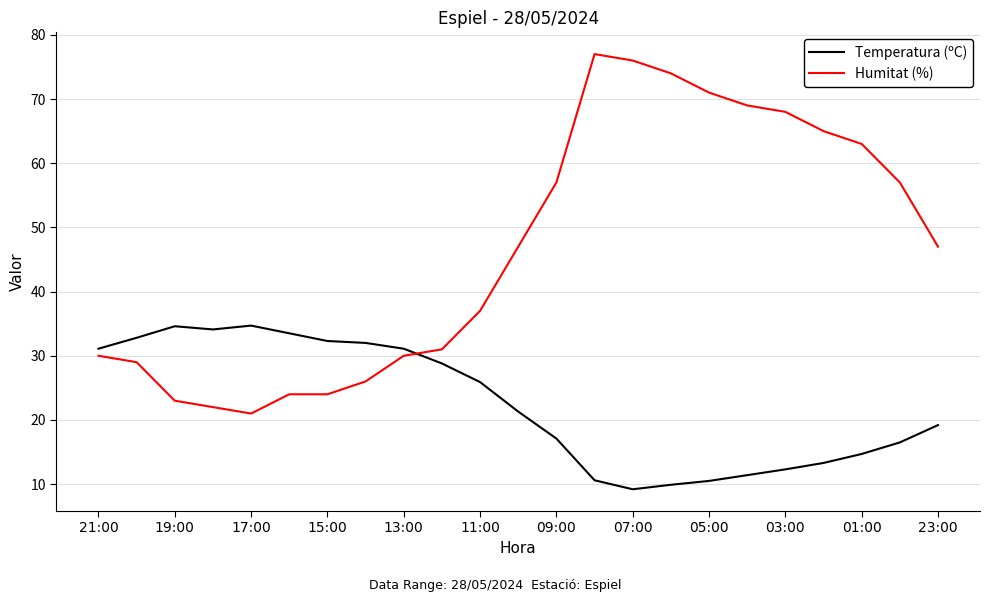

What is the difference between the maximum and minimum values in the Temperatura (ºC) series?

25.5